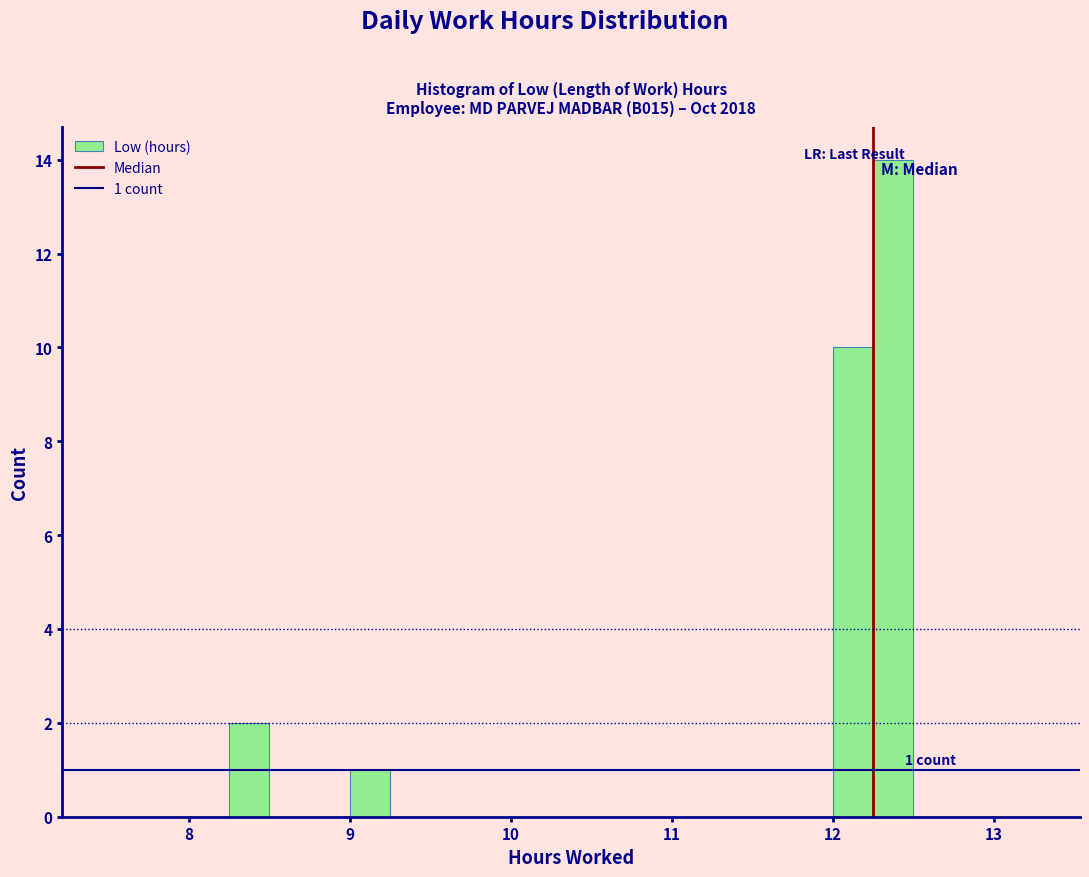

Read against the x-axis, roughly where is the centre of the tallest bar?

12.4